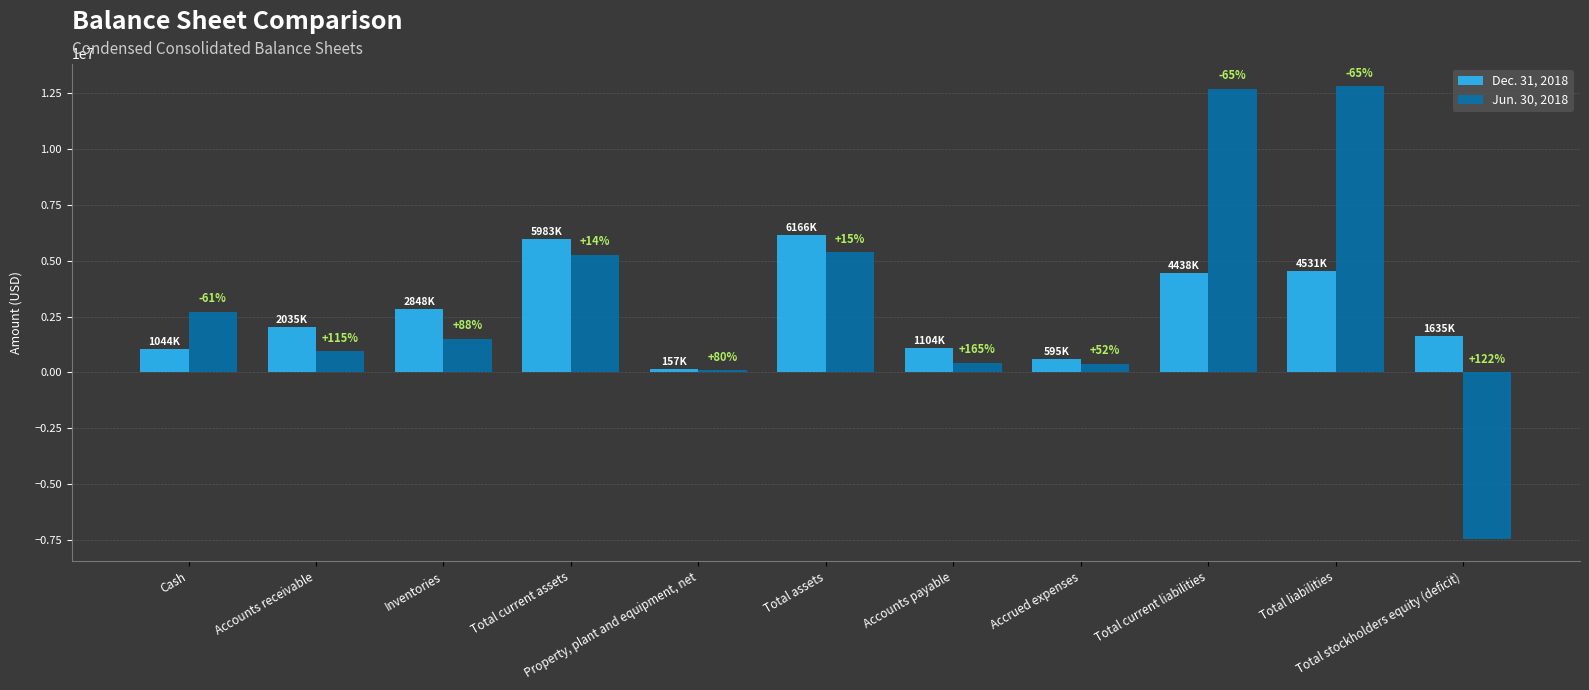

How many groups of bars are there?

11